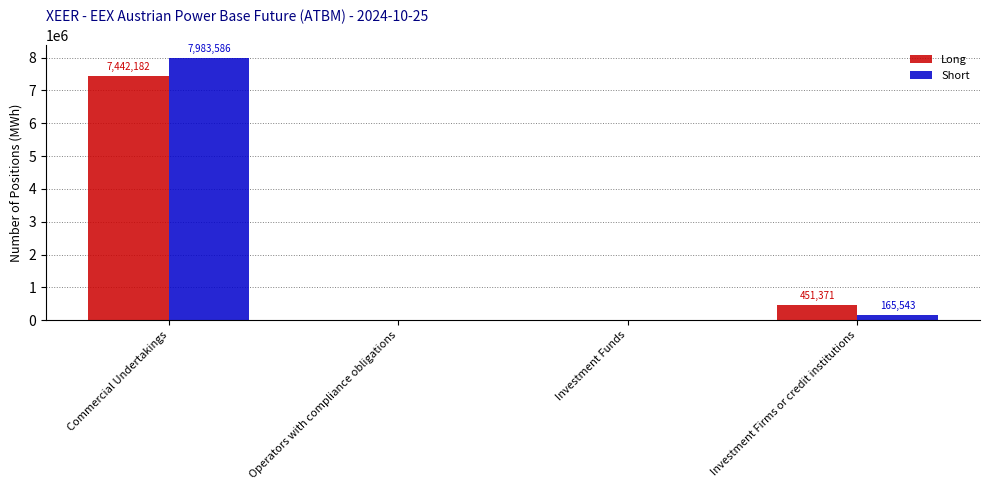

What is the sum of the Long values at Investment Firms or credit institutions and Commercial Undertakings?

7893553